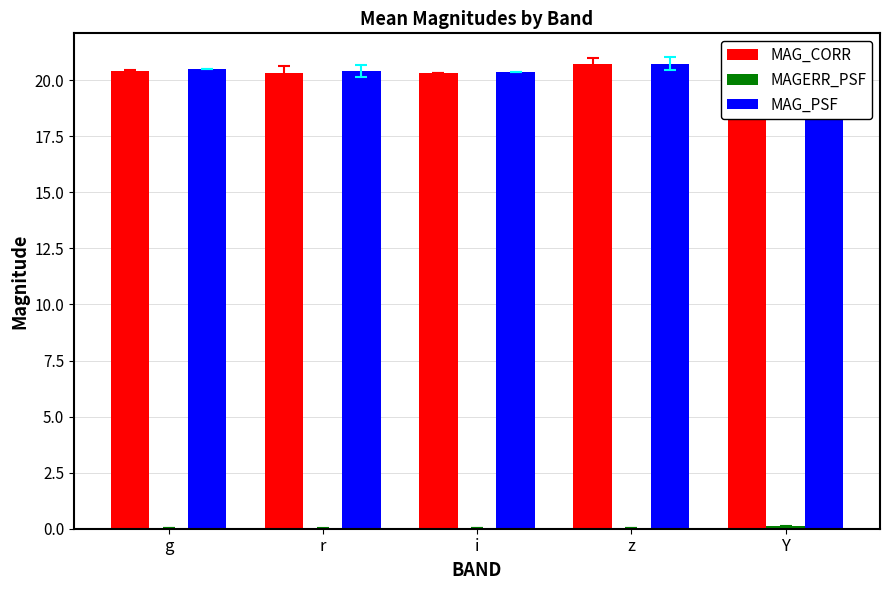

Between g and r, which series saw the biggest shift?

MAG_PSF